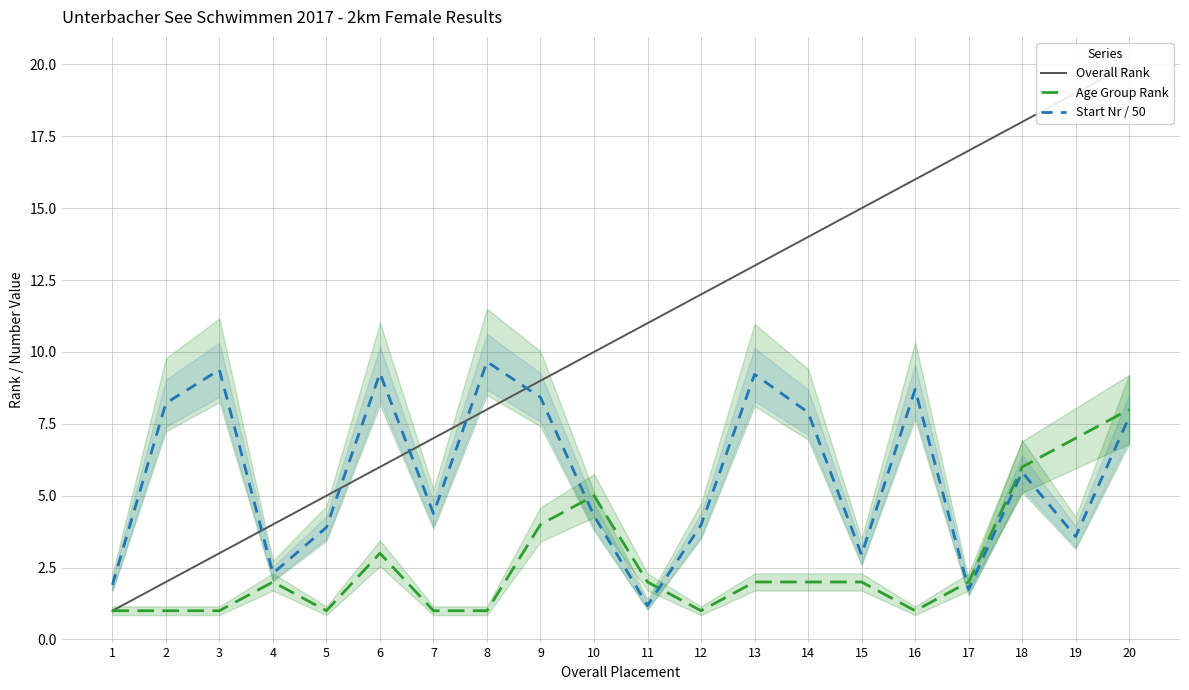

Is the value of Start Nr / 50 at 10 greater than the value of Overall Rank at 15?

No